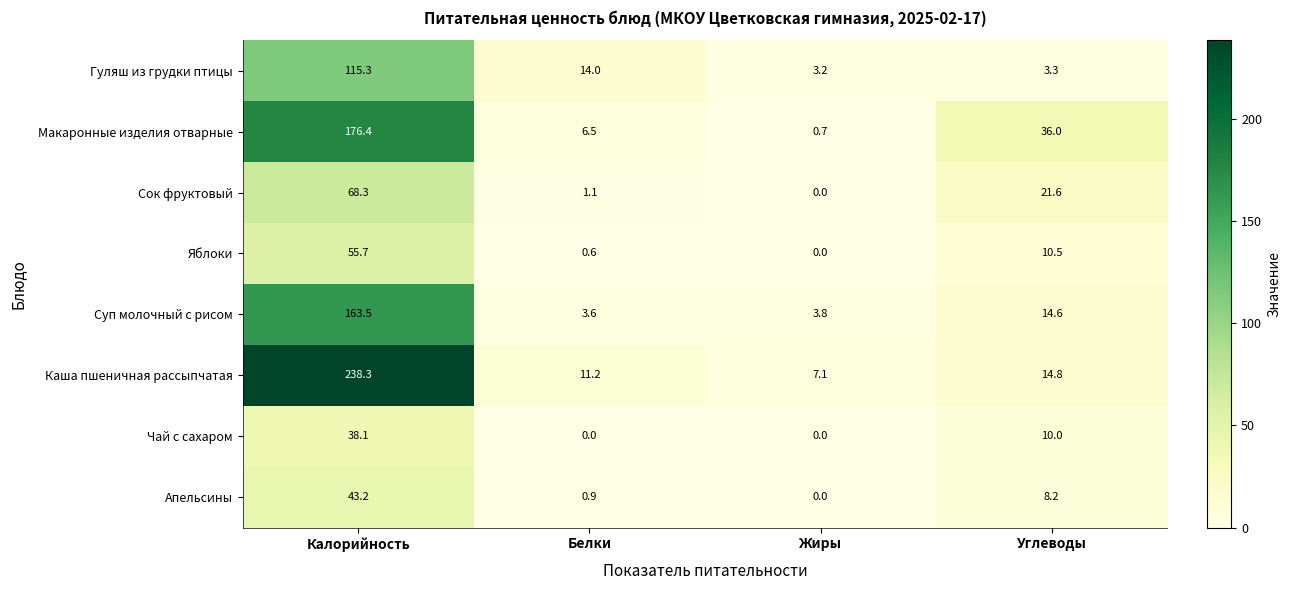

What is the difference between the Сок фруктовый values at Калорийность and Жиры?

68.3